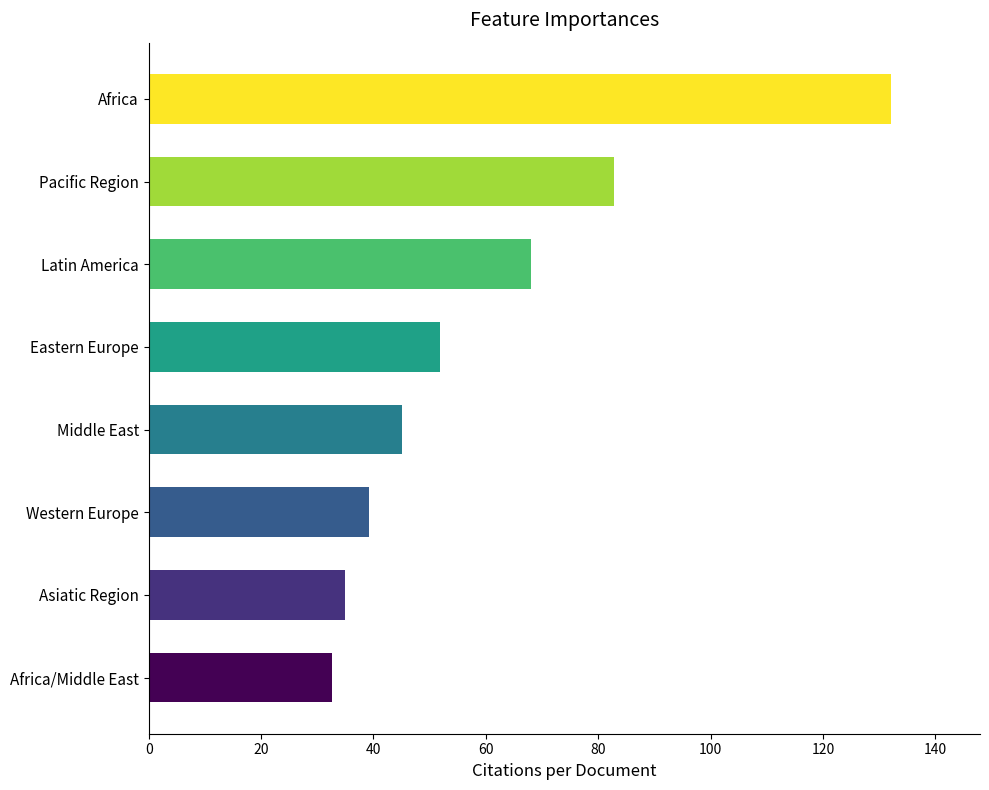

True or false: the data shows 68.2 at Western Europe.

False